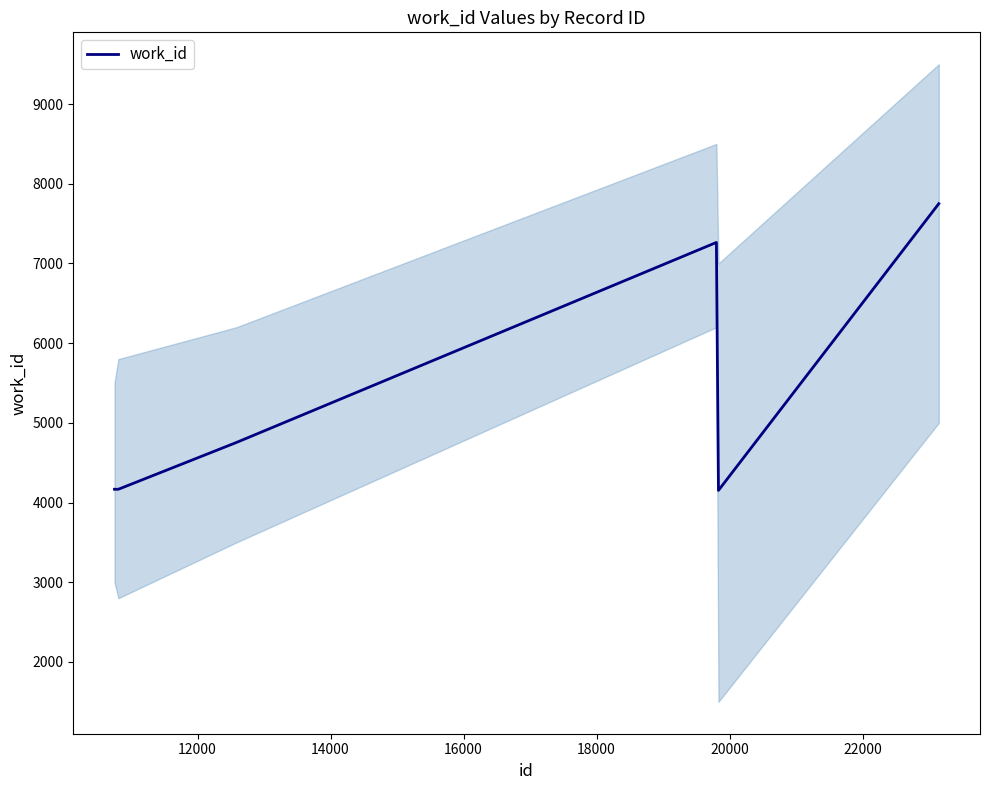

Reading left to right, what are all the values shown in this chart?

4167	4167	4754	7264	4153	7750